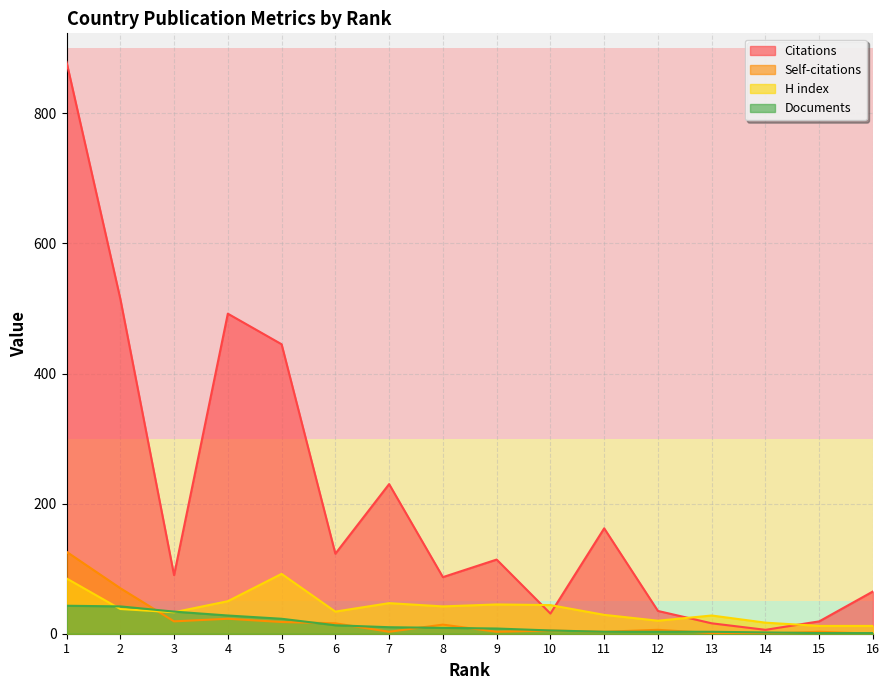

Rank the categories by Citations value from highest to lowest.

1, 2, 4, 5, 7, 11, 6, 9, 3, 8, 16, 12, 10, 15, 13, 14